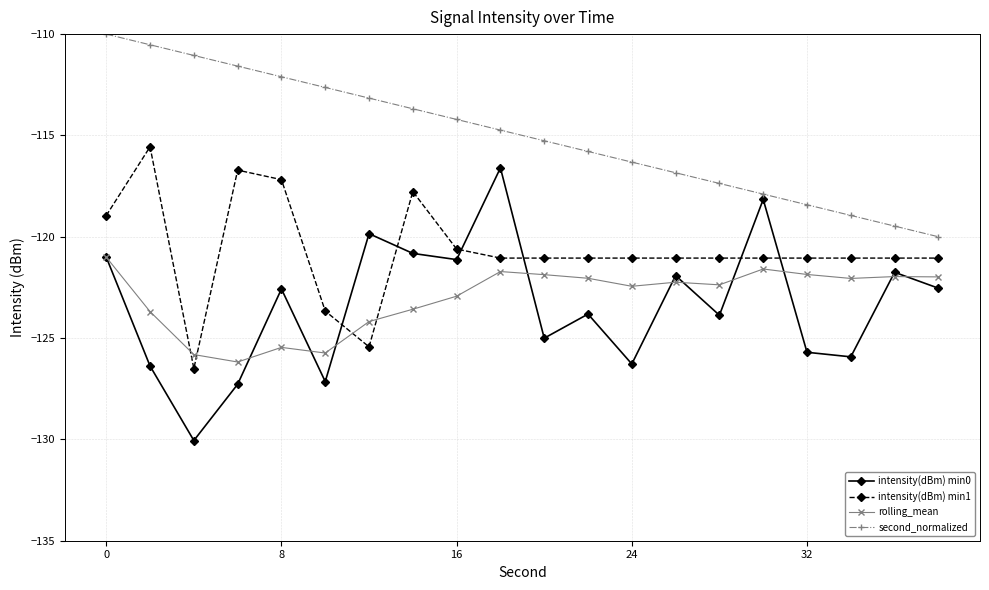

Which series has the widest spread of values?

intensity(dBm) min0